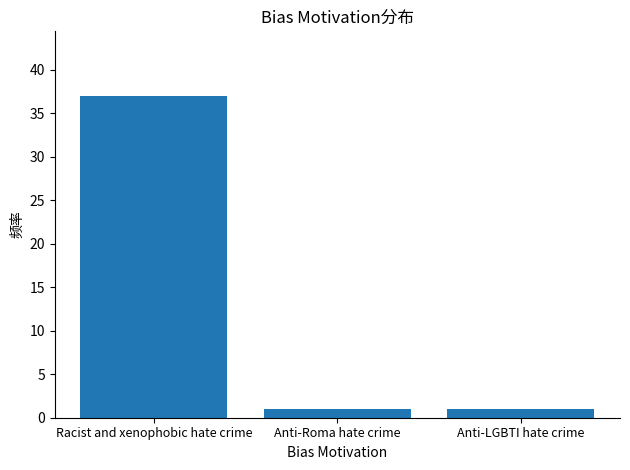

Count the values in the range 1 to 37.

3